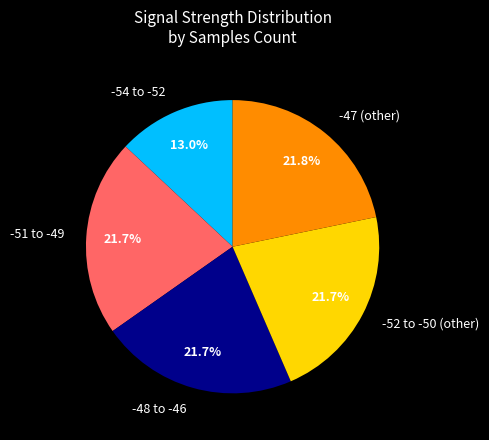

How many slices are in this pie chart?

5